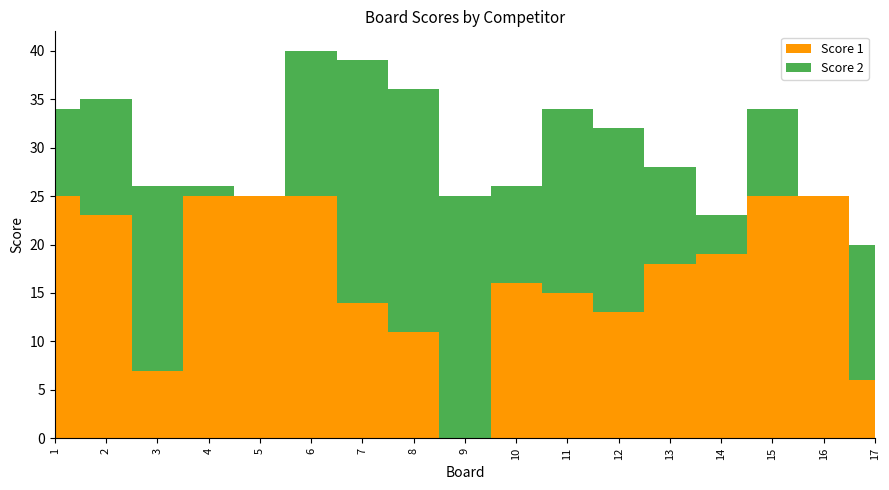

Reading left to right, list all the values displayed in this chart.

Score 1: 25	23	7	25	25	25	14	11	0	16	15	13	18	19	25	25	6
Score 2: 9	12	19	1	0	15	25	25	25	10	19	19	10	4	9	0	14